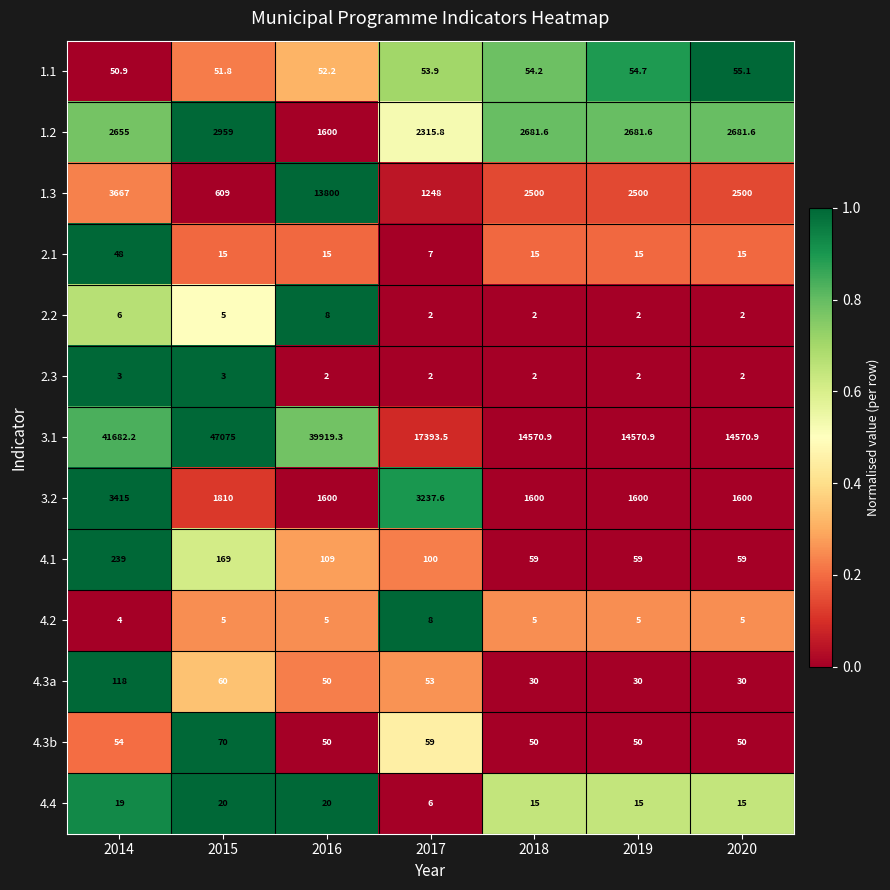

Which label corresponds to the largest value in the chart?

2015